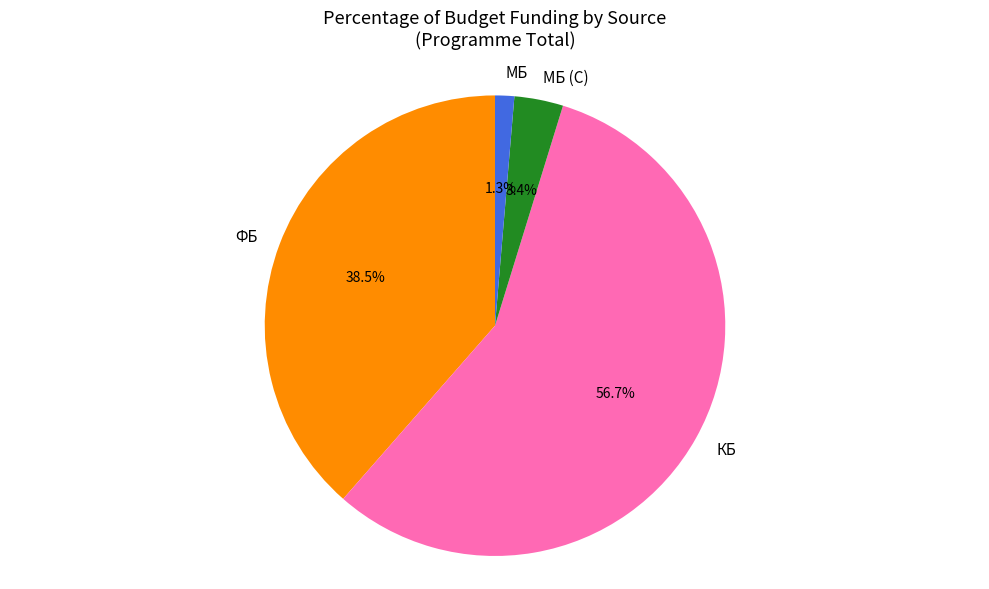

To the nearest percent, what is the difference between the largest and smallest slice percentages?

55%